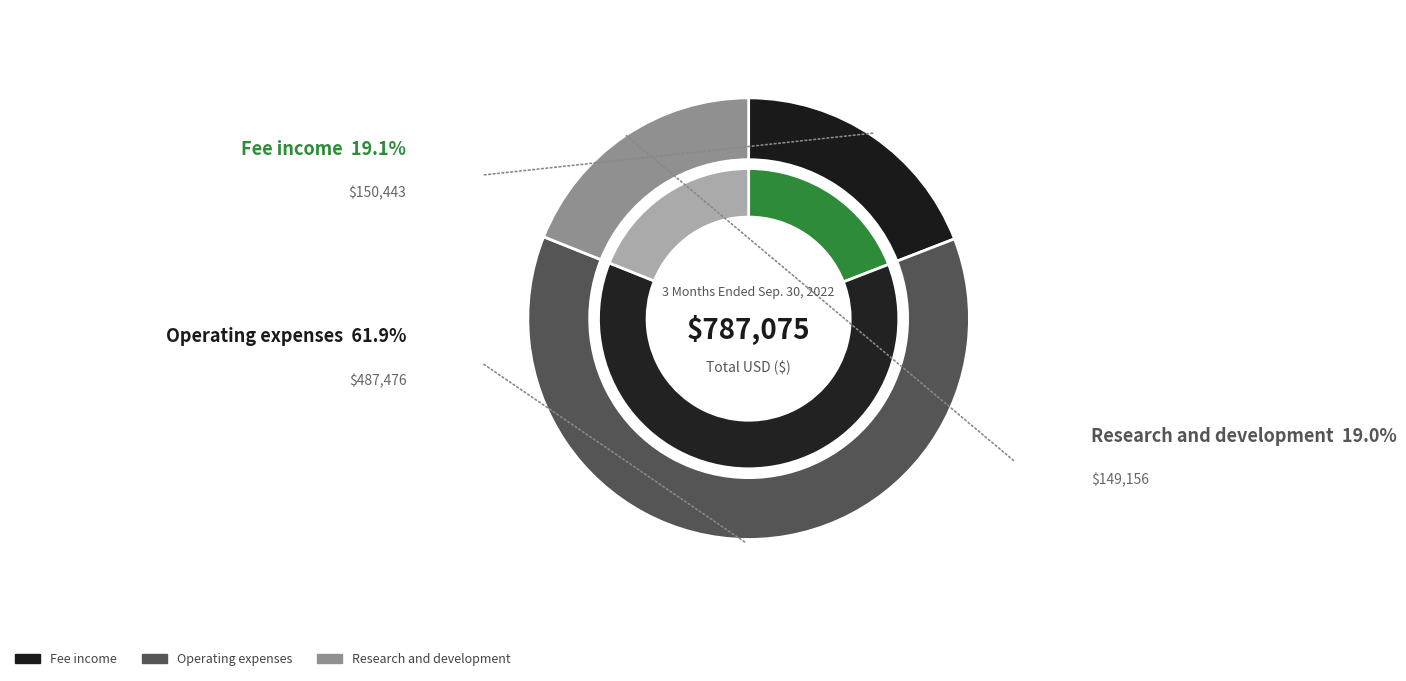

To the nearest percent, what portion does Research and development represent?

19%